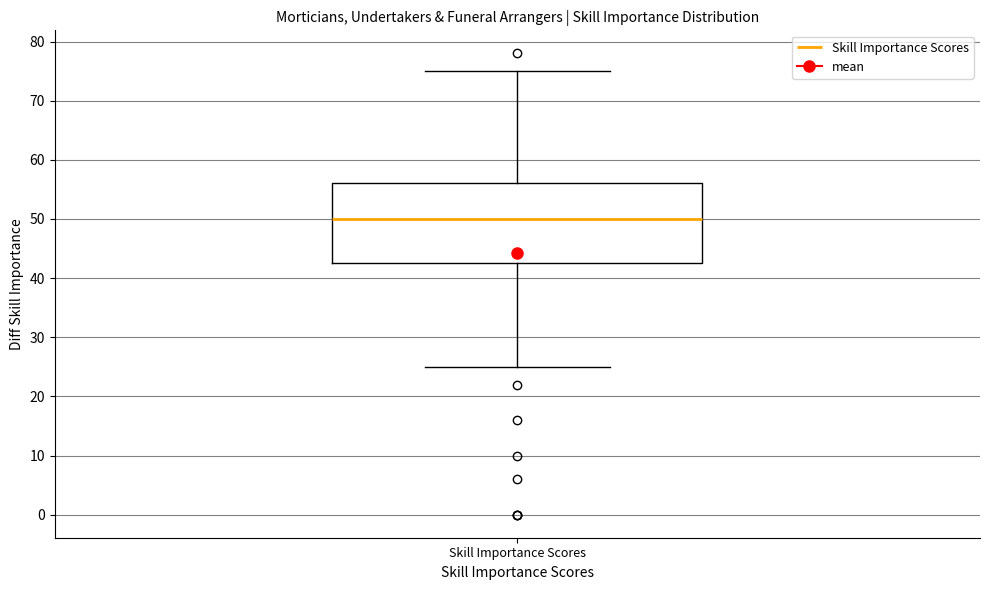

Read this box plot against the y-axis: the position of the median line, the range covered by the box, and the ends of both whiskers. The values are not printed on the chart, so give them approximately, as read against the axis.

median 50, box 43 to 56, whiskers 25 to 75